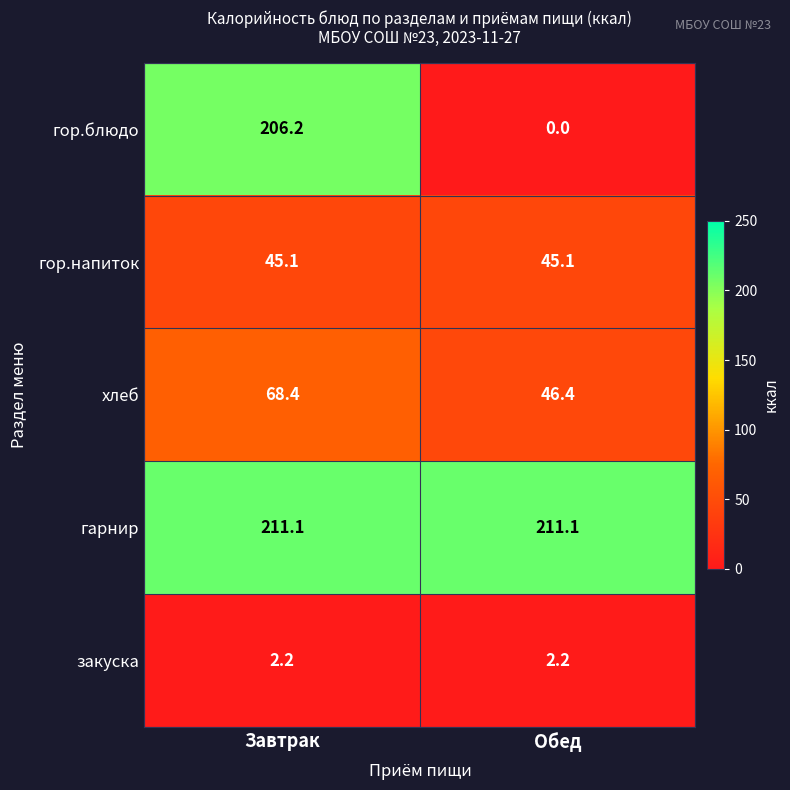

Which label corresponds to the smallest value in the chart?

Обед